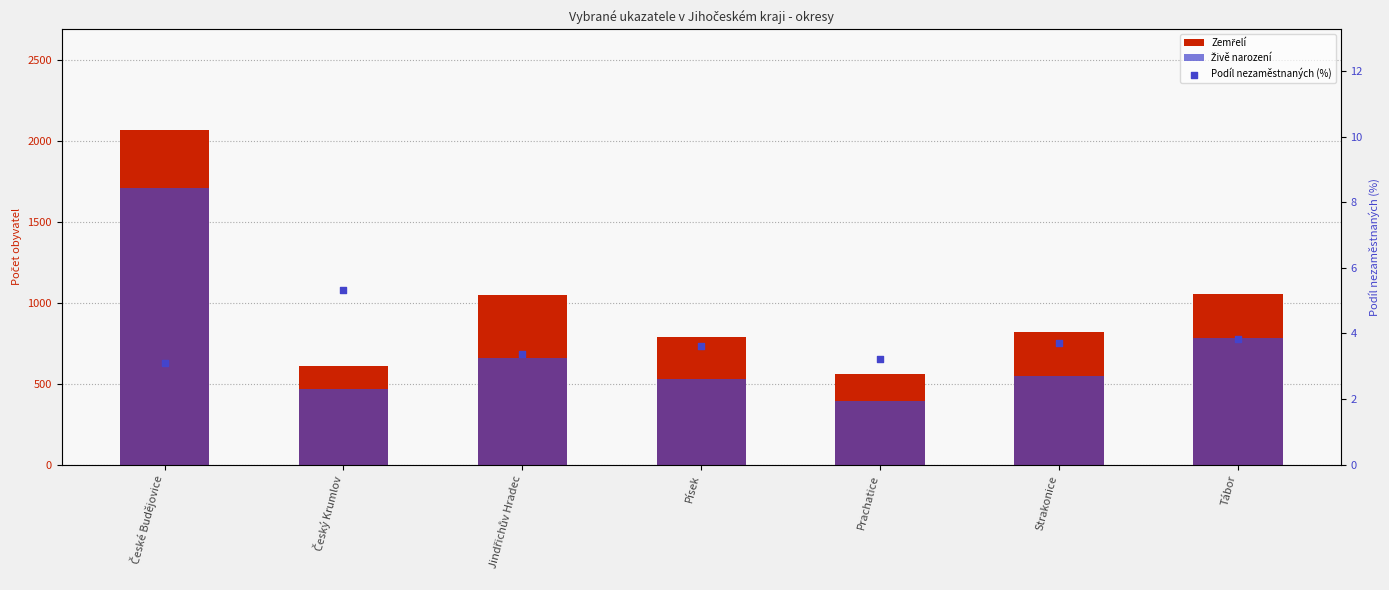

What is the total value across all series at Jindřichův Hradec?

1706.4